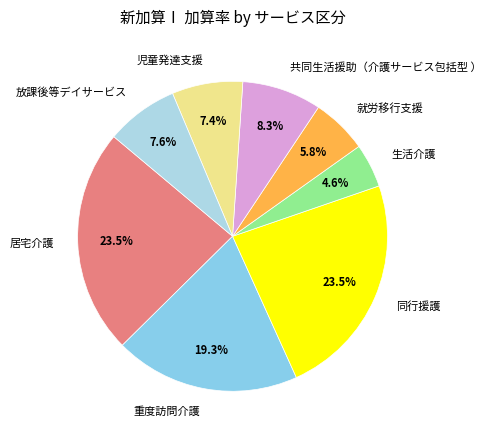

Which category has the smallest portion of the pie?

生活介護